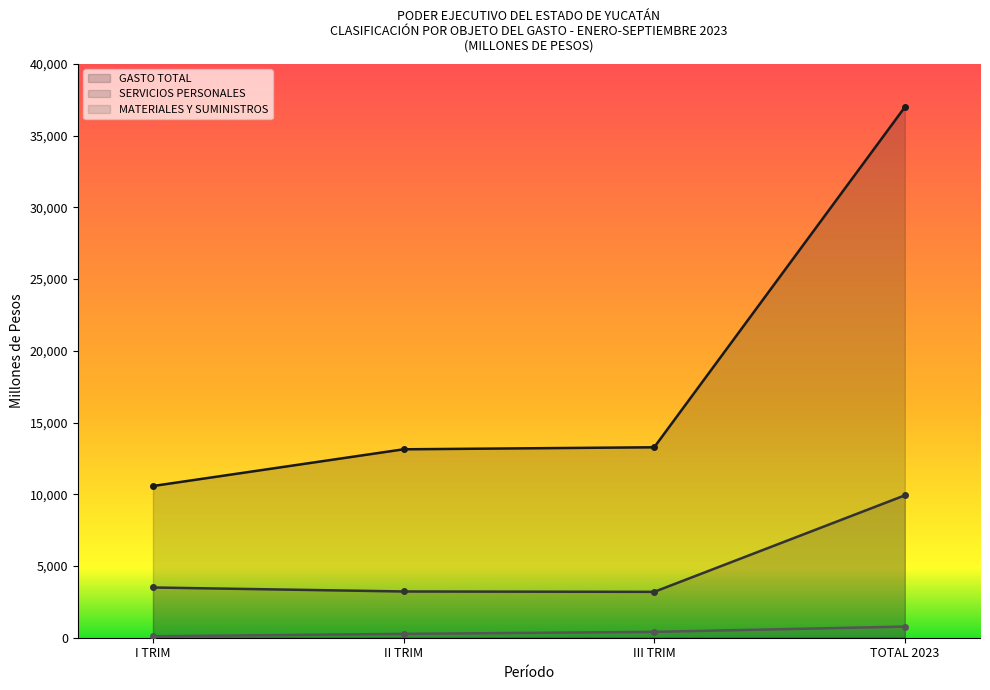

Is it true that MATERIALES Y SUMINISTROS equals 162.4 at I TRIM?

False